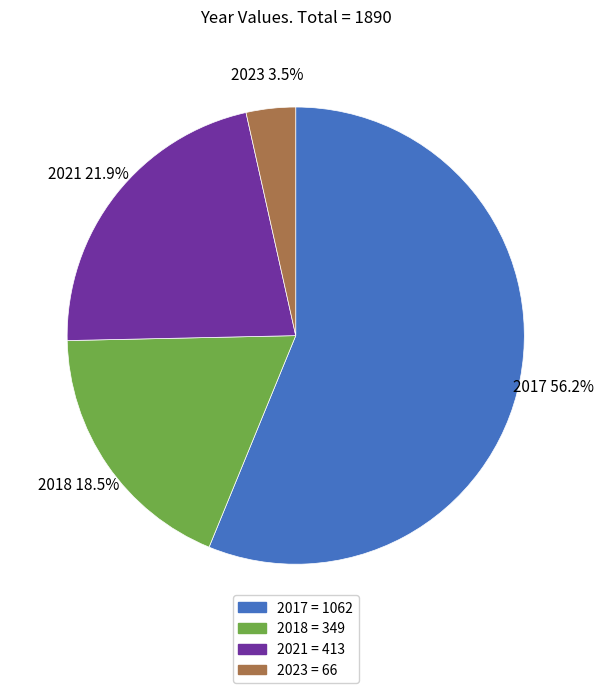

Which has a higher value, 2023 or 2021?

2021